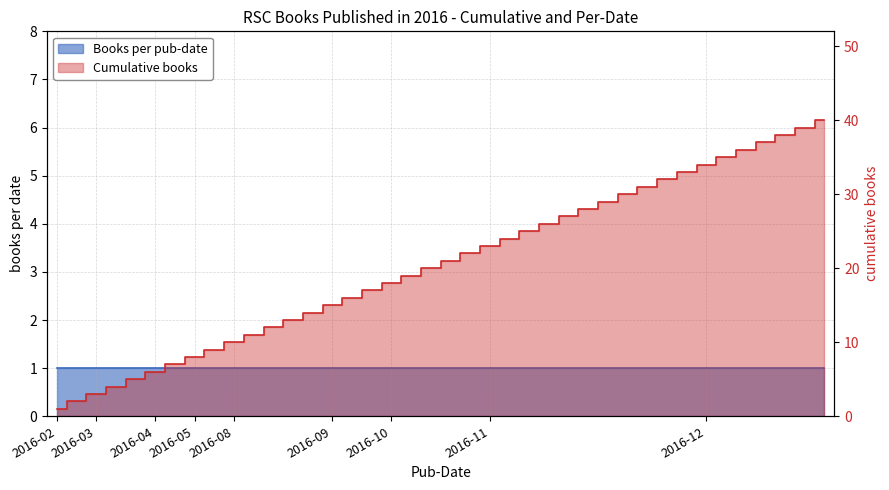

Reading left to right, what are all the values shown in this chart?

1	2	3	4	5	6	7	8	9	10	11	12	13	14	15	16	17	18	19	20	21	22	23	24	25	26	27	28	29	30	31	32	33	34	35	36	37	38	39	40